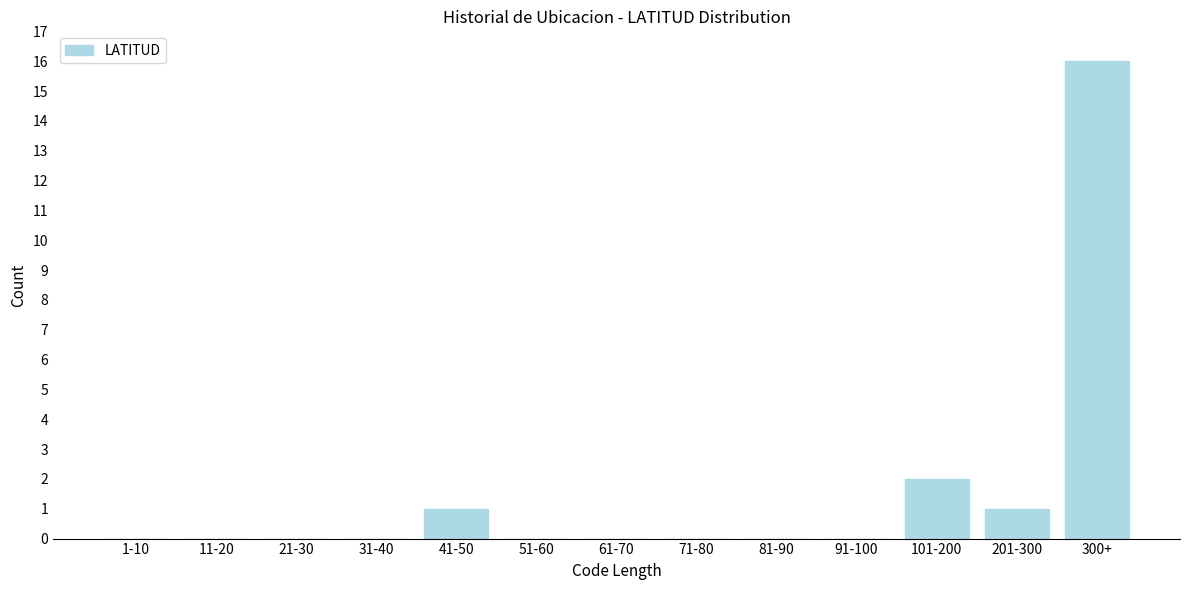

Reading left to right, transcribe all the data shown in this chart.

1-10=0	11-20=0	21-30=0	31-40=0	41-50=1	51-60=0	61-70=0	71-80=0	81-90=0	91-100=0	101-200=2	201-300=1	300+=16